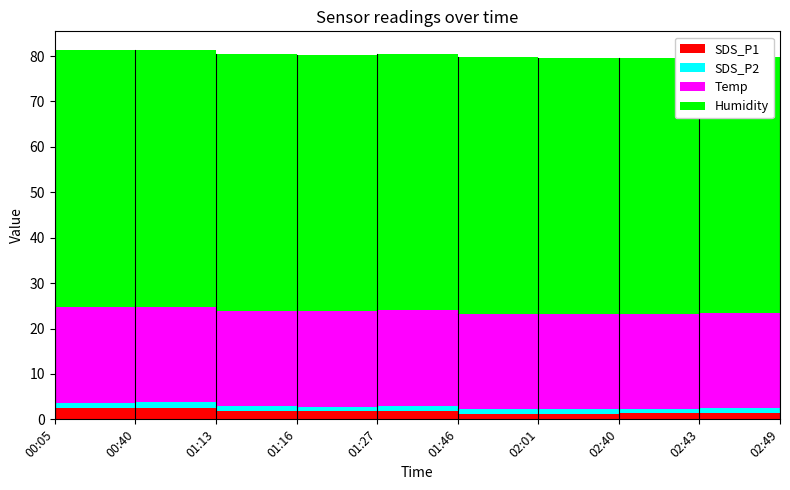

Reading left to right, transcribe all the data shown in this chart.

SDS_P1: 00:05=2.5	00:40=2.4	01:13=1.9	01:16=1.8	01:27=1.9	01:46=1.2	02:01=1.2	02:40=1.4	02:43=1.4	02:49=1.3
SDS_P2: 00:05=1.2	00:40=1.4	01:13=0.9	01:16=1.0	01:27=1.1	01:46=1.0	02:01=1.0	02:40=0.8	02:43=1.0	02:49=0.9
Temp: 00:05=21.0	00:40=21.0	01:13=21.0	01:16=21.0	01:27=21.0	01:46=21.0	02:01=21.0	02:40=21.0	02:43=21.0	02:49=21.0
Humidity: 00:05=56.7	00:40=56.5	01:13=56.5	01:16=56.4	01:27=56.5	01:46=56.5	02:01=56.4	02:40=56.4	02:43=56.4	02:49=56.3